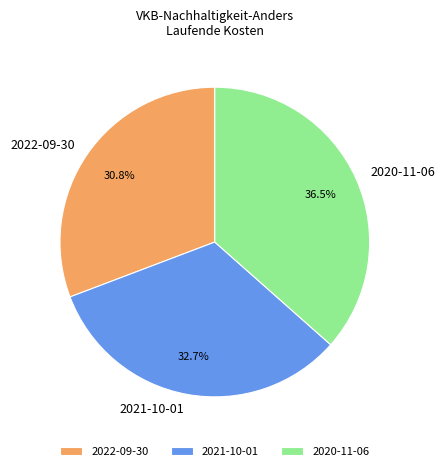

Is it true that 2020-11-06 is 22% of the pie?

False